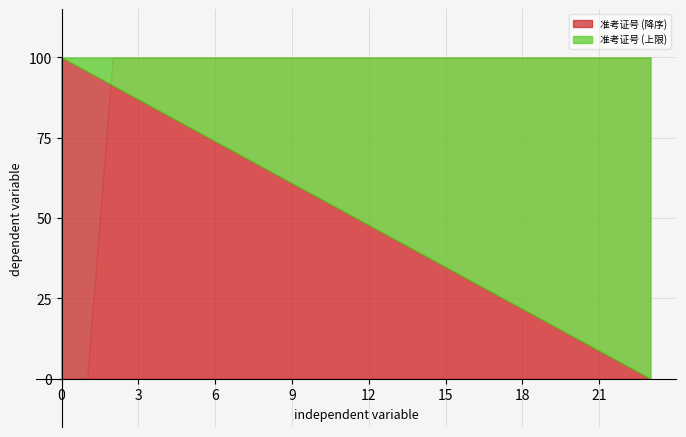

Which category has the highest value across all series?

12